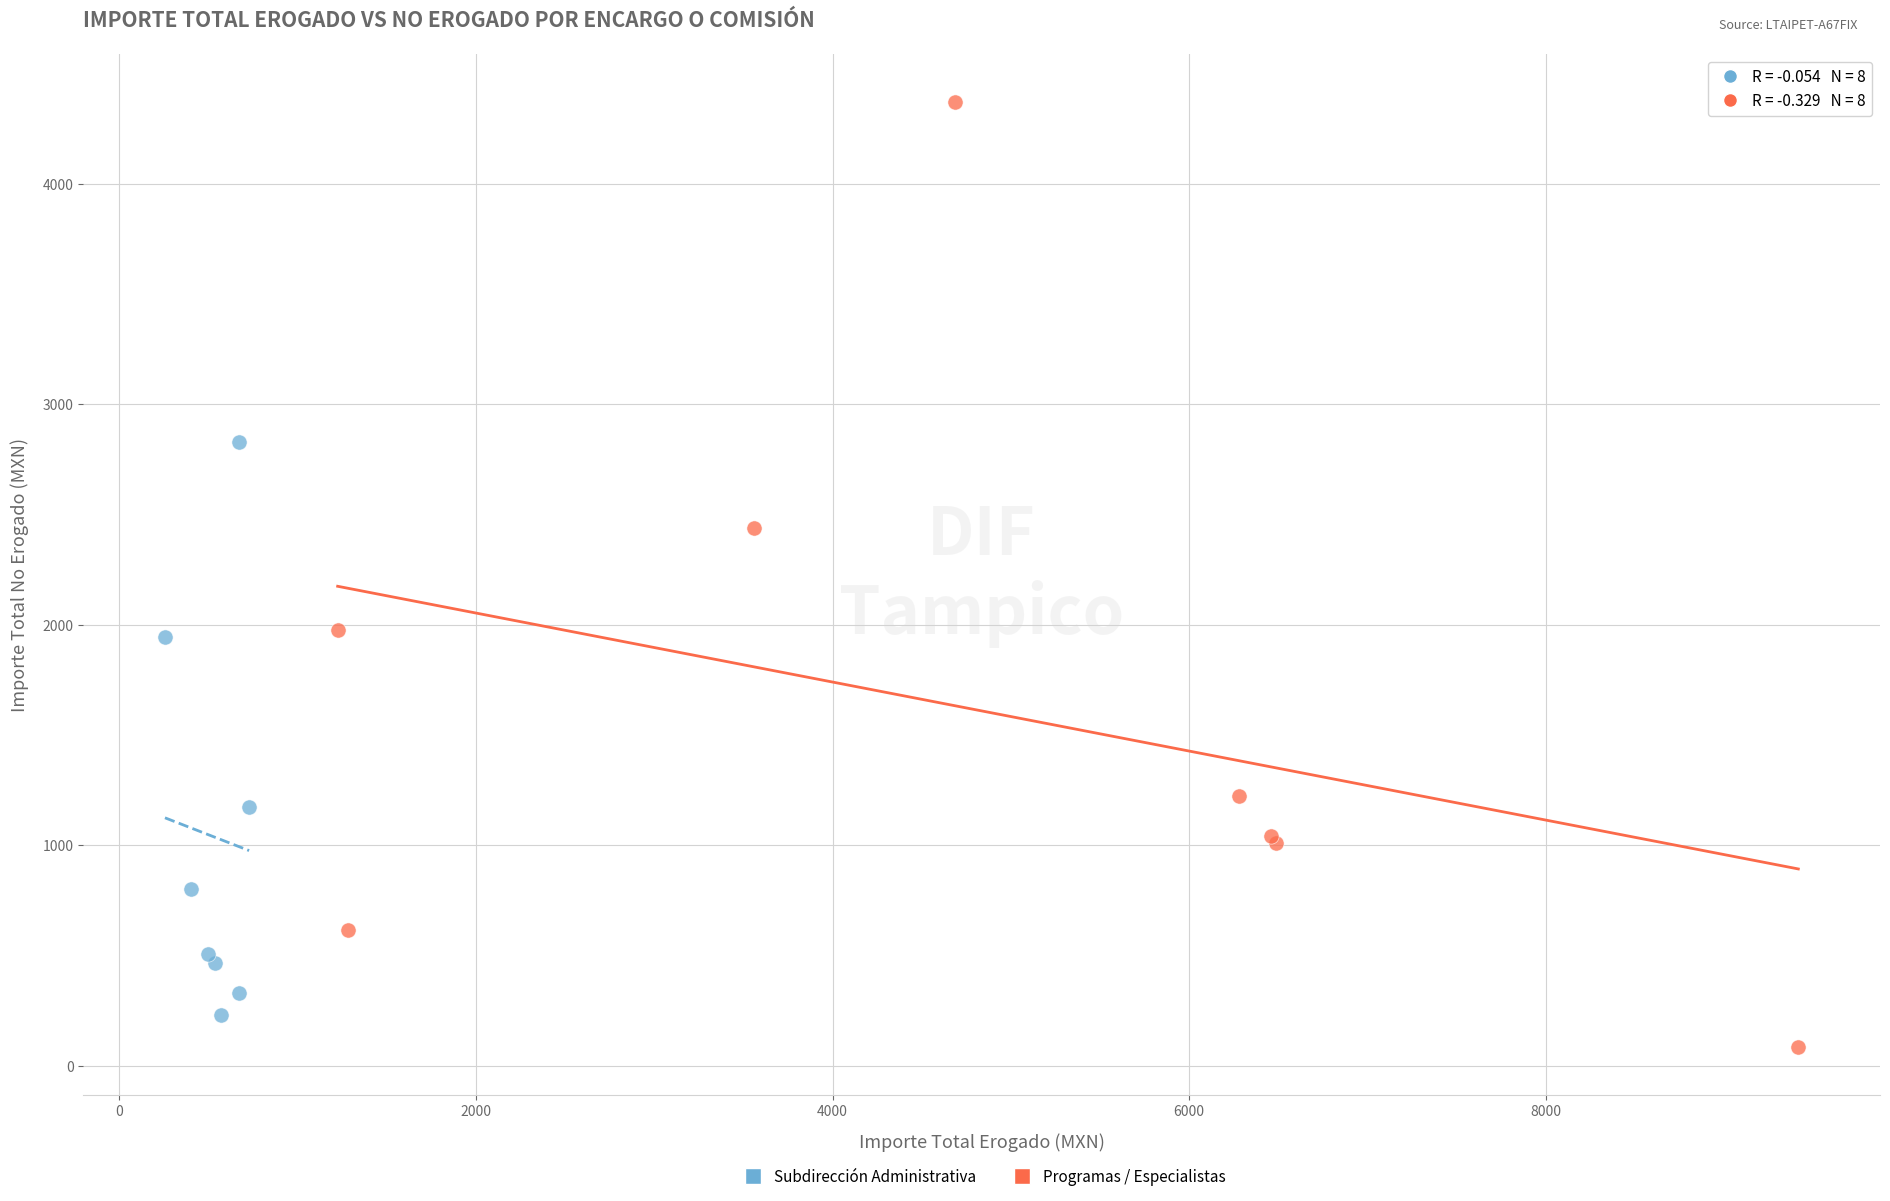

Which series reaches the maximum Y coordinate?

Programas / Especialistas